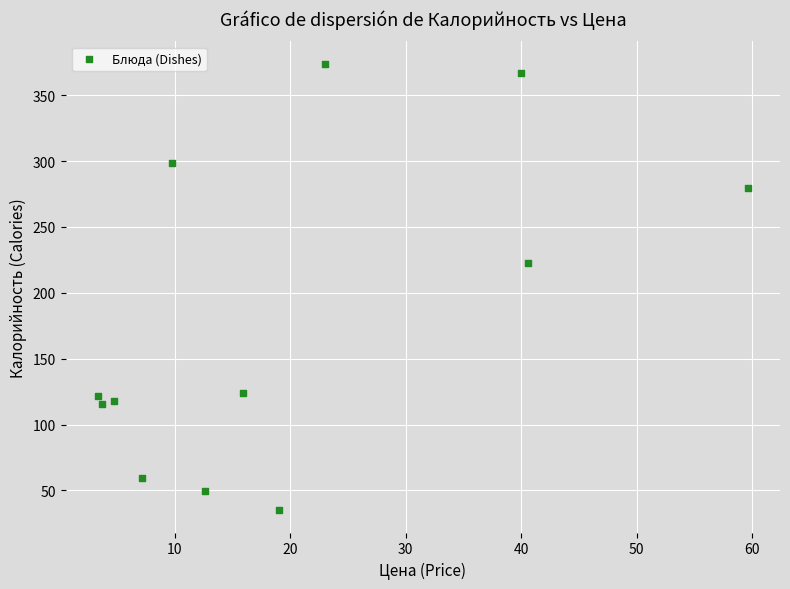

What Y value in the scatter plot is closest to 204?

223.0